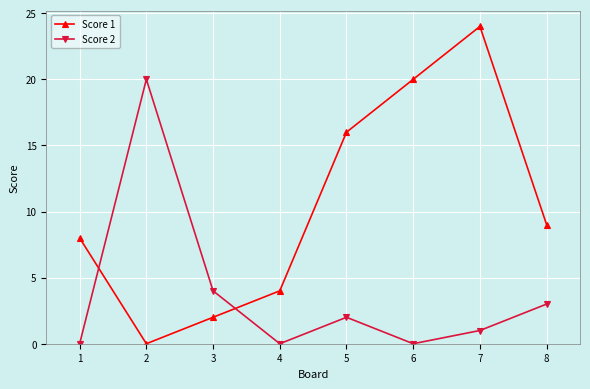

What are all the series names shown in the legend?

Score 1, Score 2